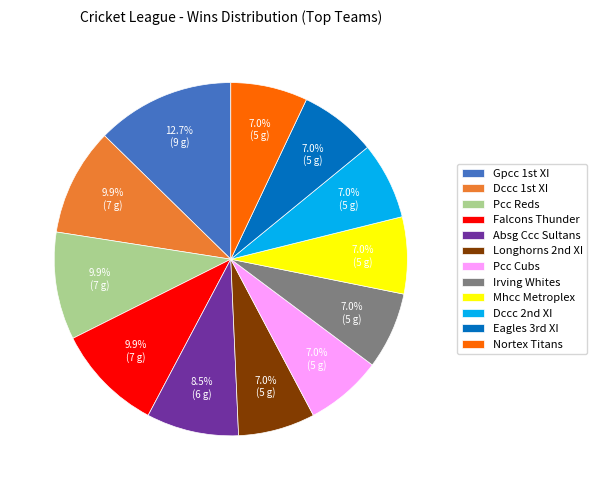

Which slice is the largest?

Gpcc 1st XI